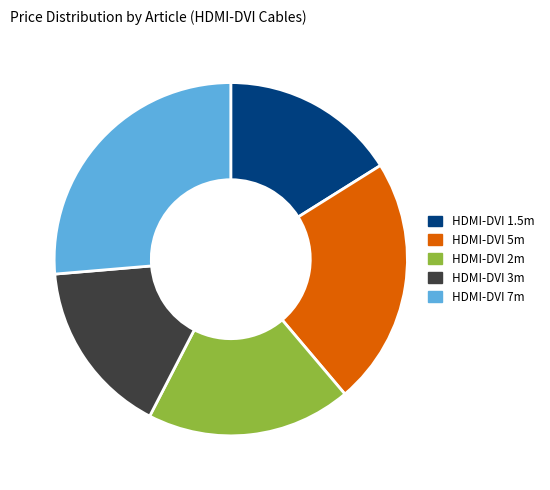

Is there any slice that represents more than half of the pie?

No